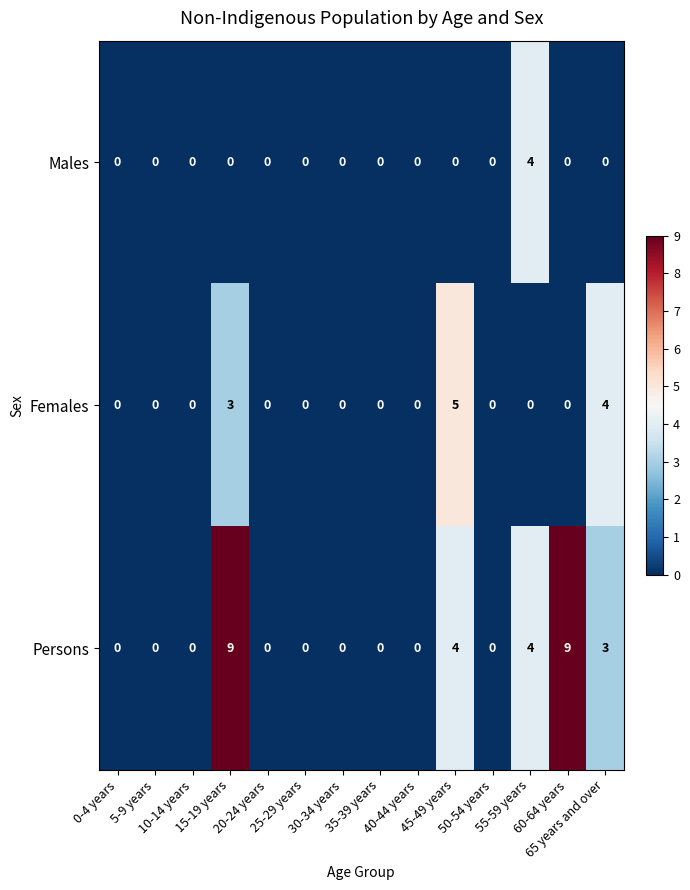

What is the maximum value for Persons?

9